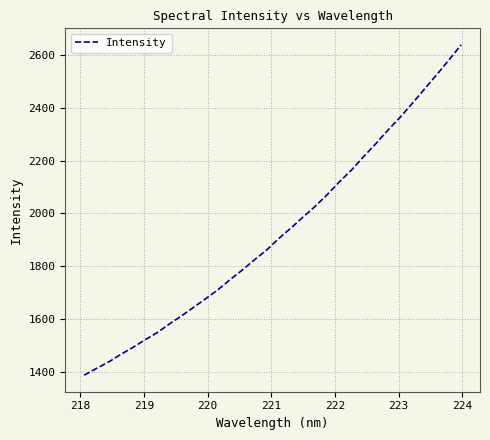

What is the minimum value shown in the chart?

1387.6